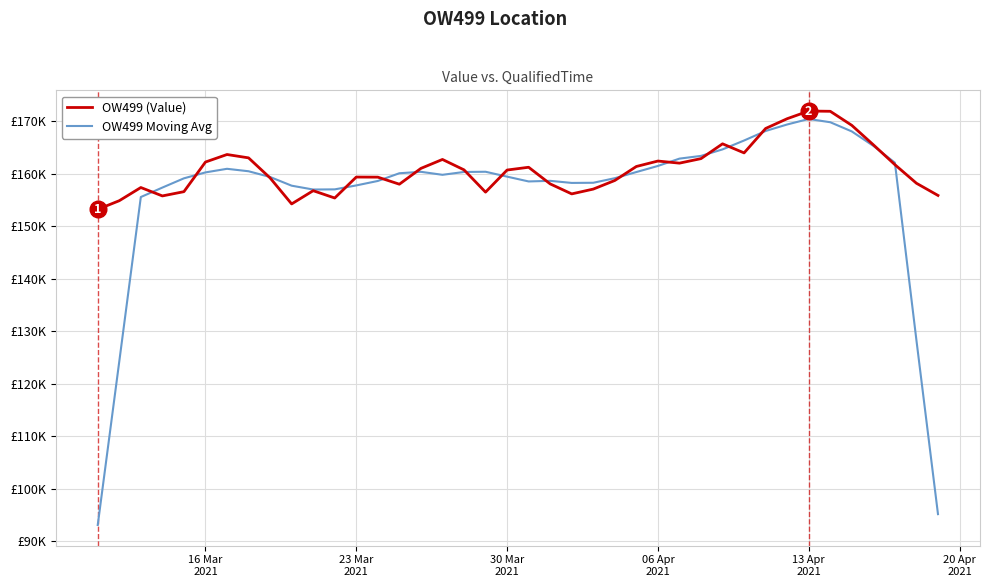

What are all the series names shown in the legend?

OW499 (Value), OW499 Moving Avg